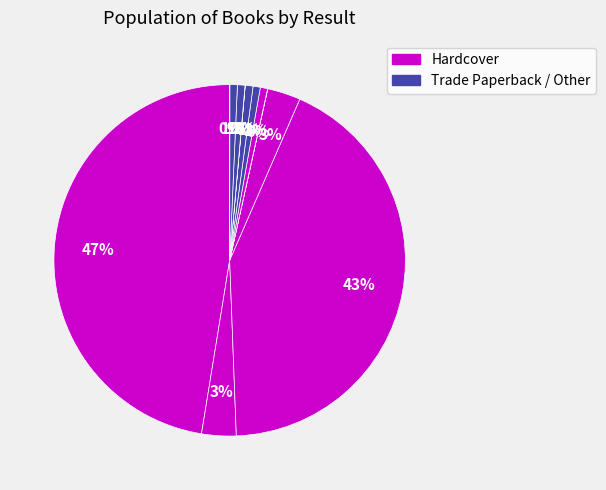

Is there a majority slice in this chart?

No